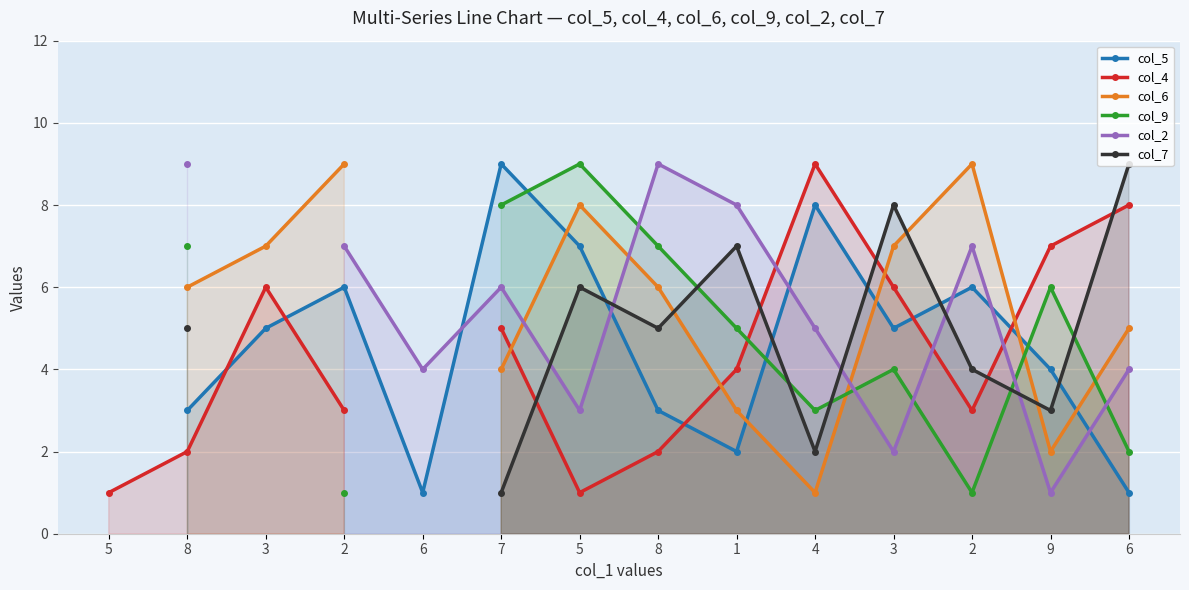

True or false: col_9 has a value of 2.4 at 1.

False